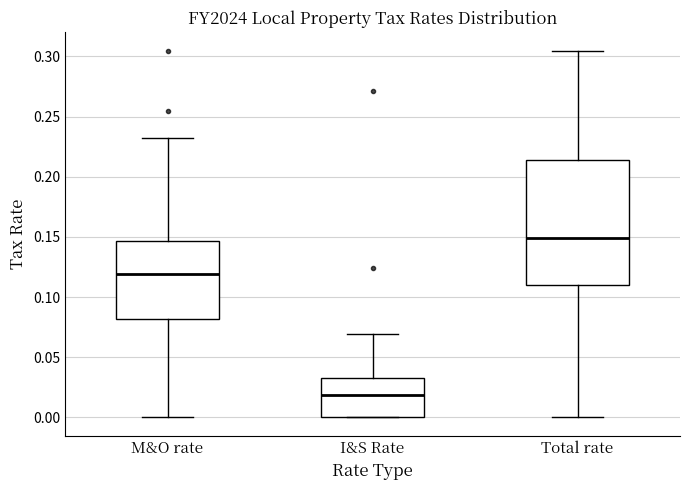

Which box has the highest median line?

Total rate